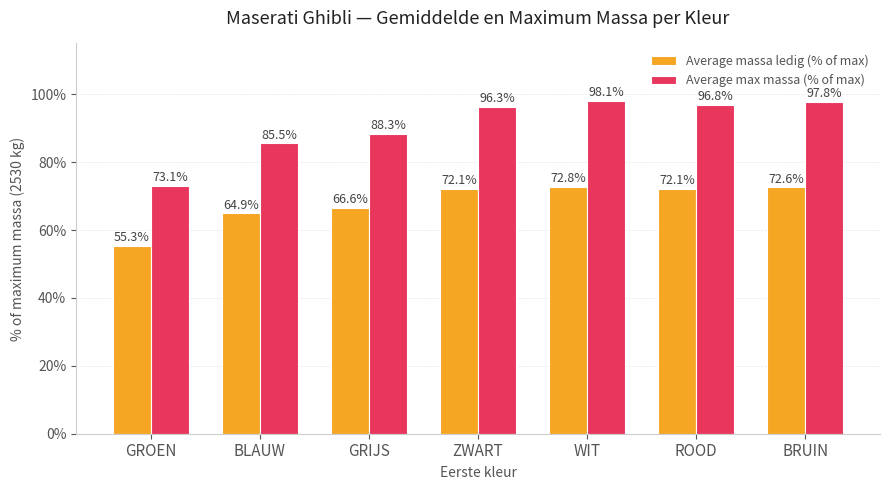

True or false: Average max massa (% of max) has a value of 97.8 at BRUIN.

True